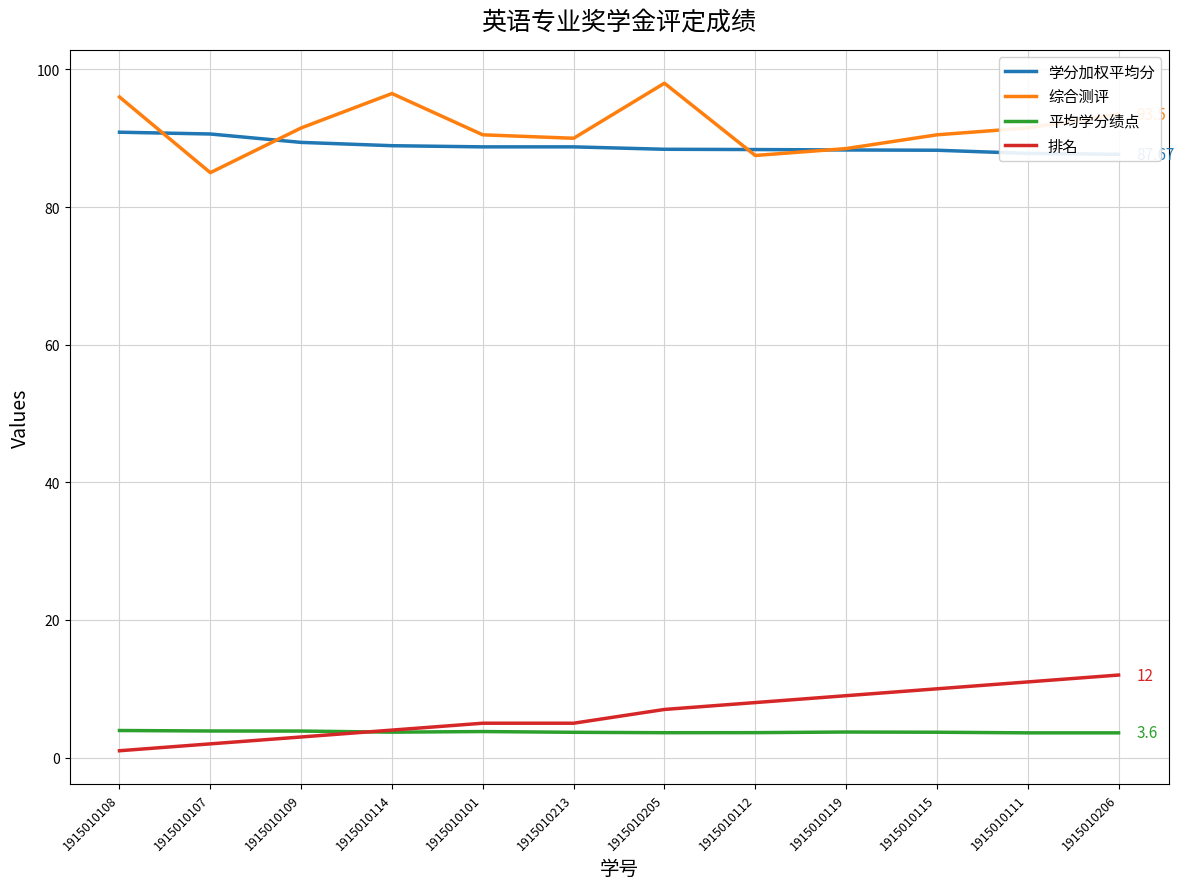

What is the label of the 10th point from the left?

1915010115